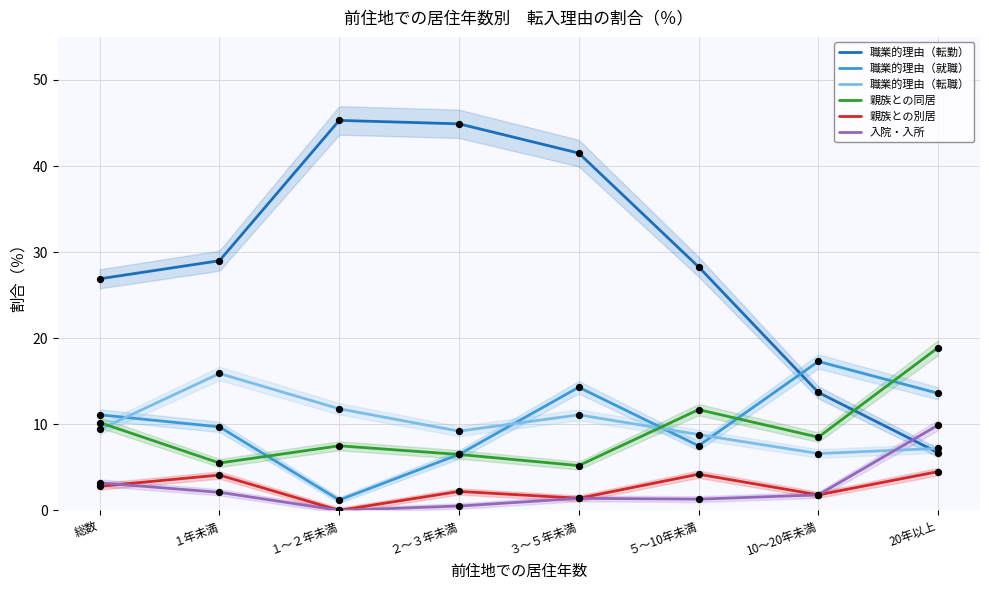

Which series contains the highest Y value?

職業的理由（転勤）